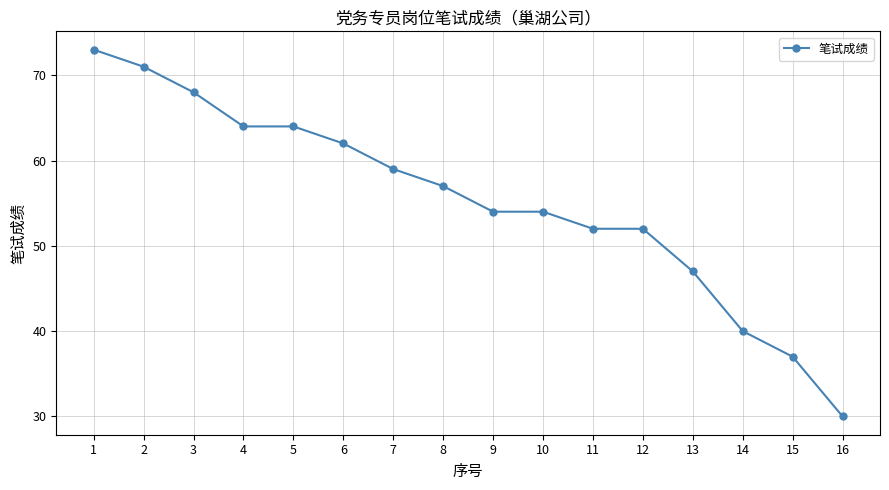

How many series are shown in this chart?

1